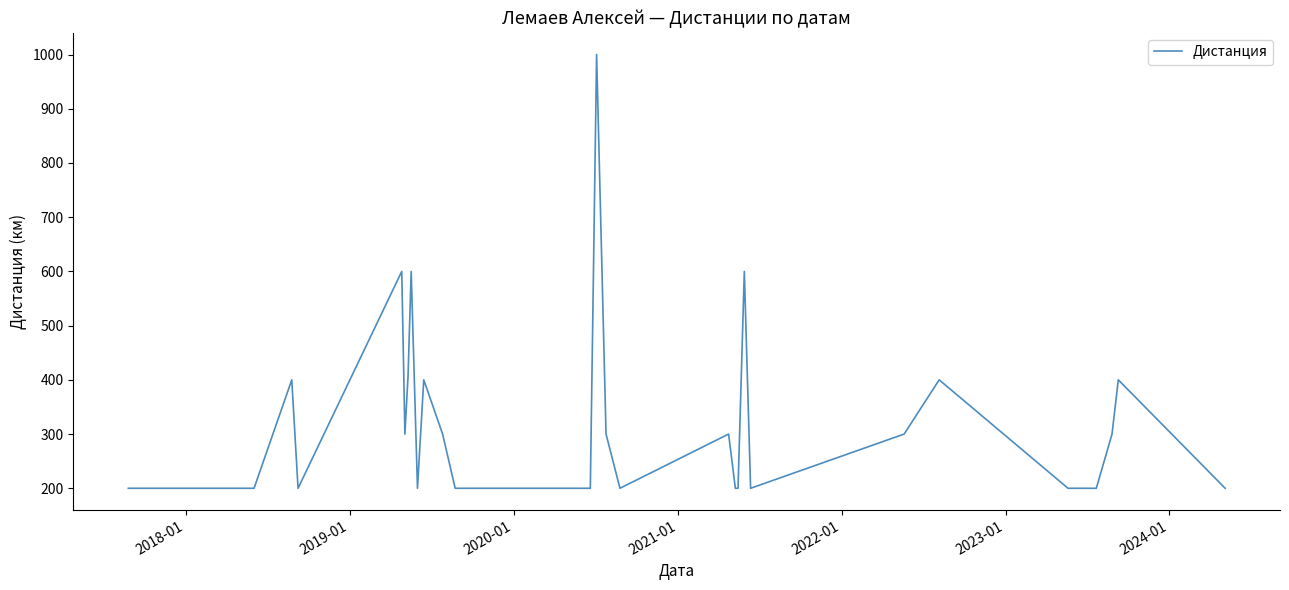

What is the maximum value shown in the chart?

1000